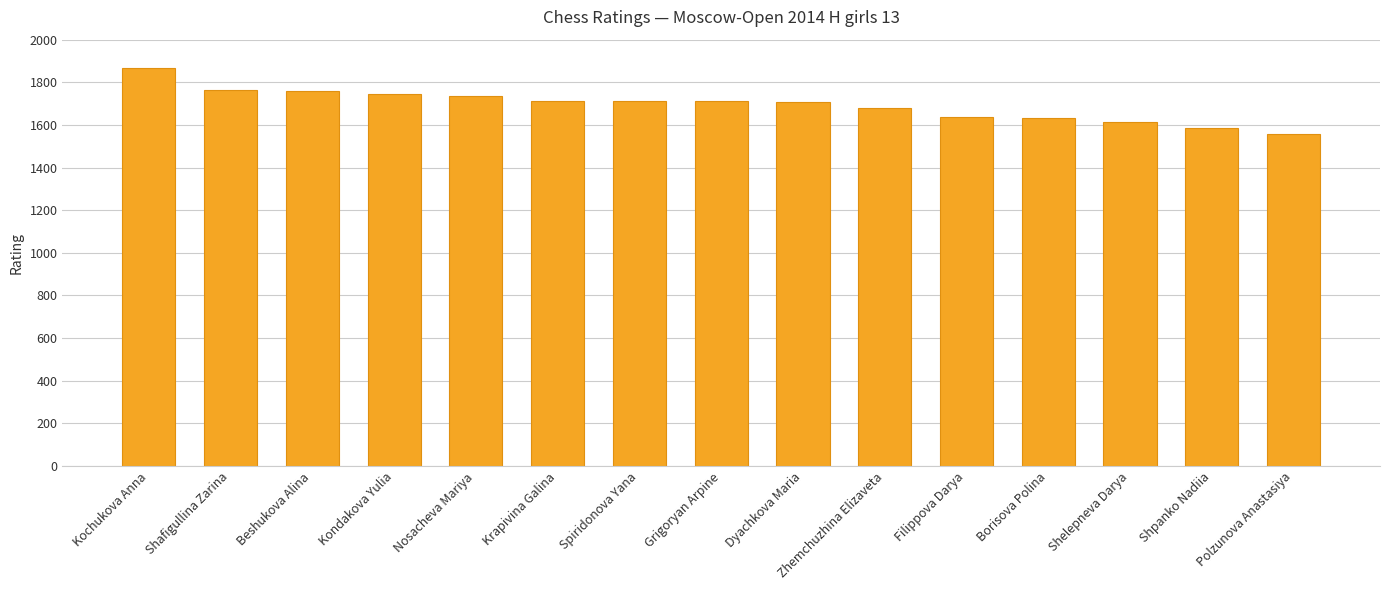

Which category has the highest value across all series?

Kochukova Anna